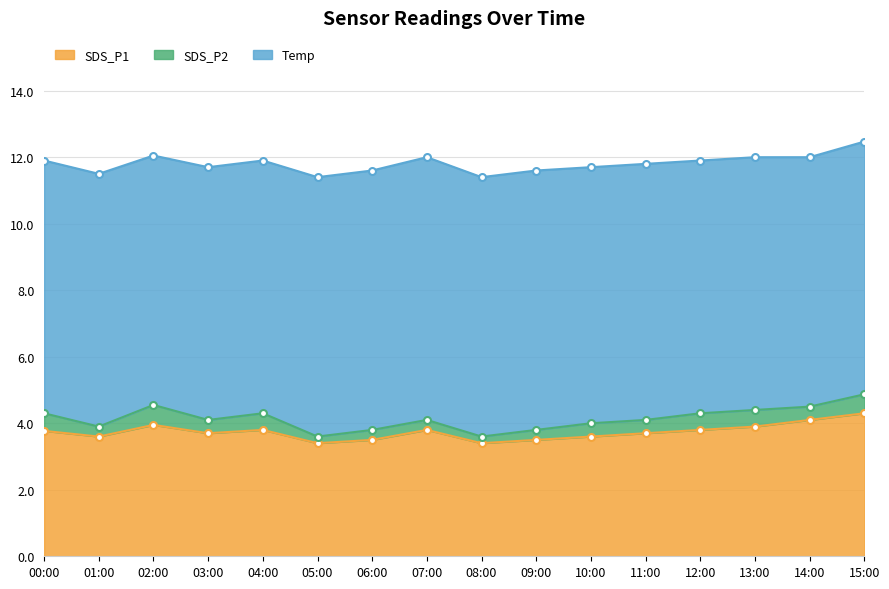

What is the label of the 15th point from the right?

01:00